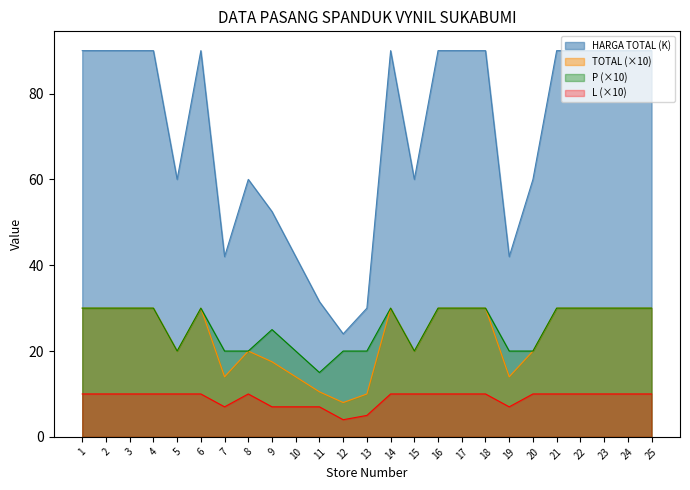

At which category is the sum across all series the highest?

1